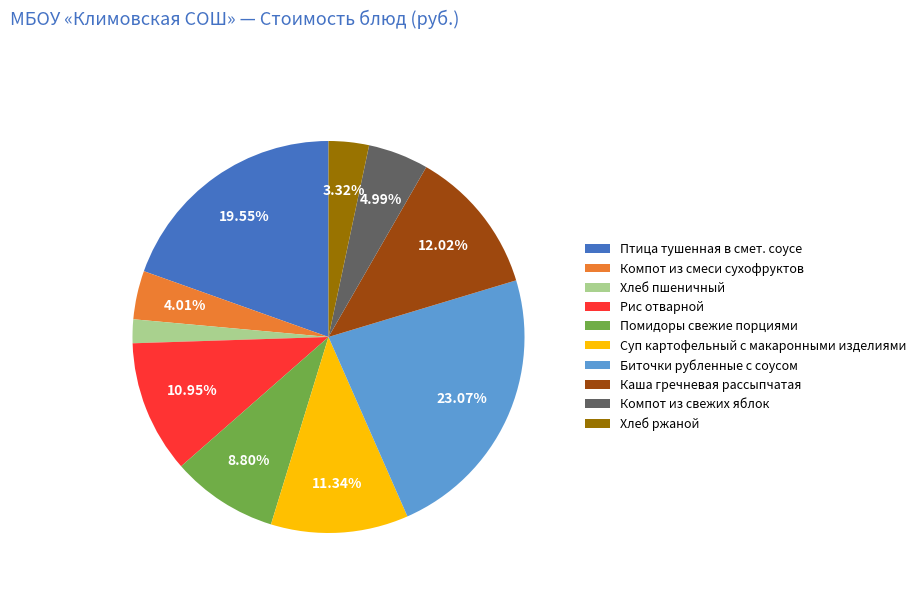

Is the sum of Суп картофельный с макаронными изделиями and Компот из смеси сухофруктов greater than half?

No